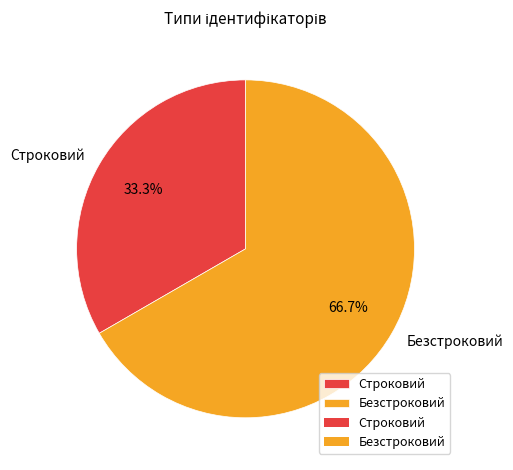

Is it true that Строковий is 45% of the pie?

False